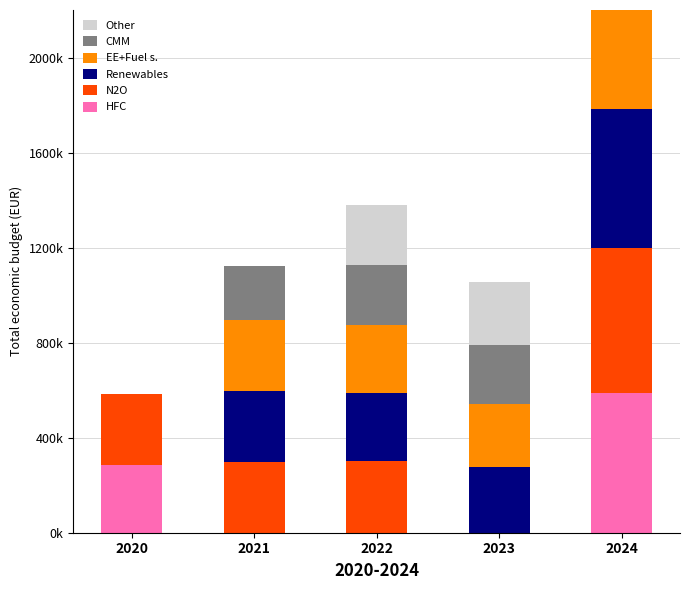

What is the average value of the EE+Fuel s. series?

286349